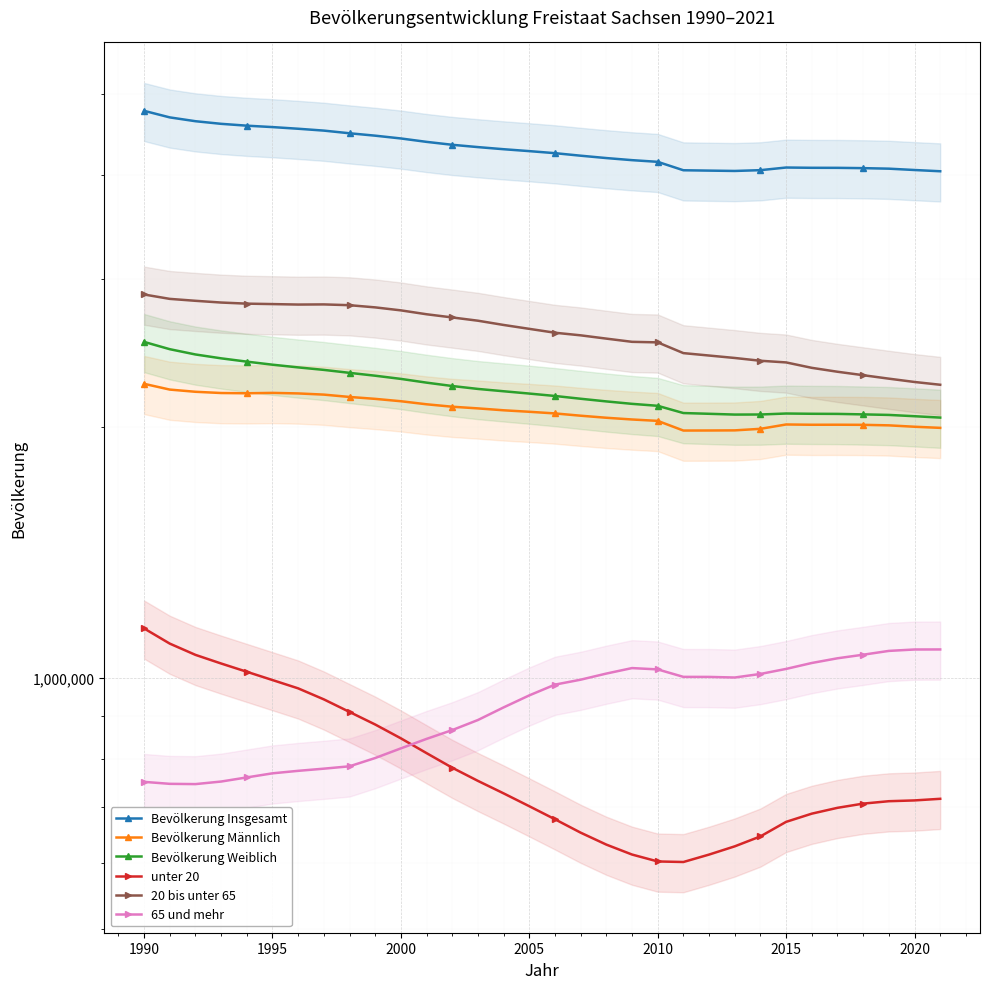

At which label does Bevölkerung Insgesamt first exceed 4273754?

1990